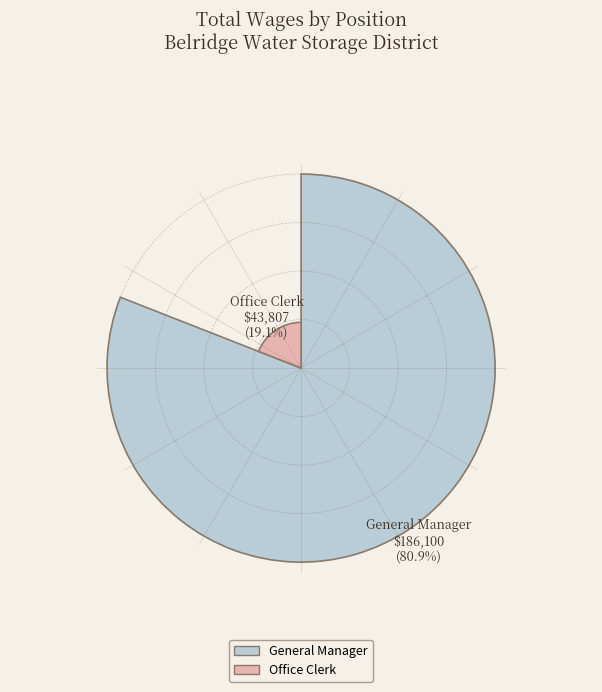

What percentage is the Office Clerk slice, to the nearest percent?

19%